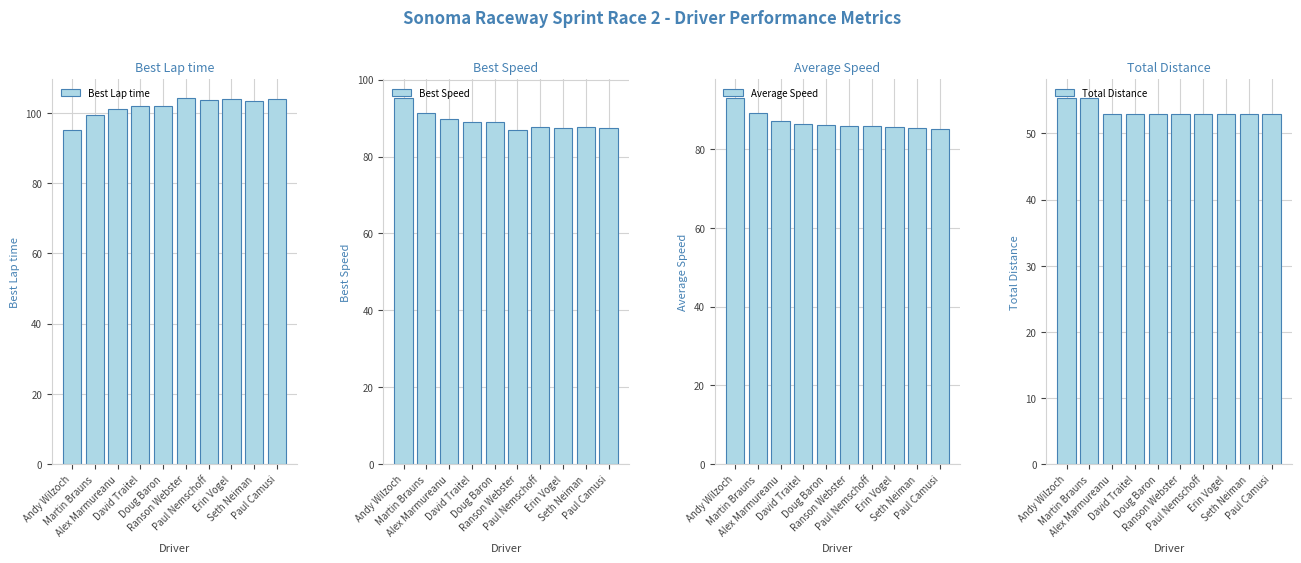

Is the value of Best Speed at Paul Nemschoff greater than the value of Total Distance at Ranson Webster?

Yes